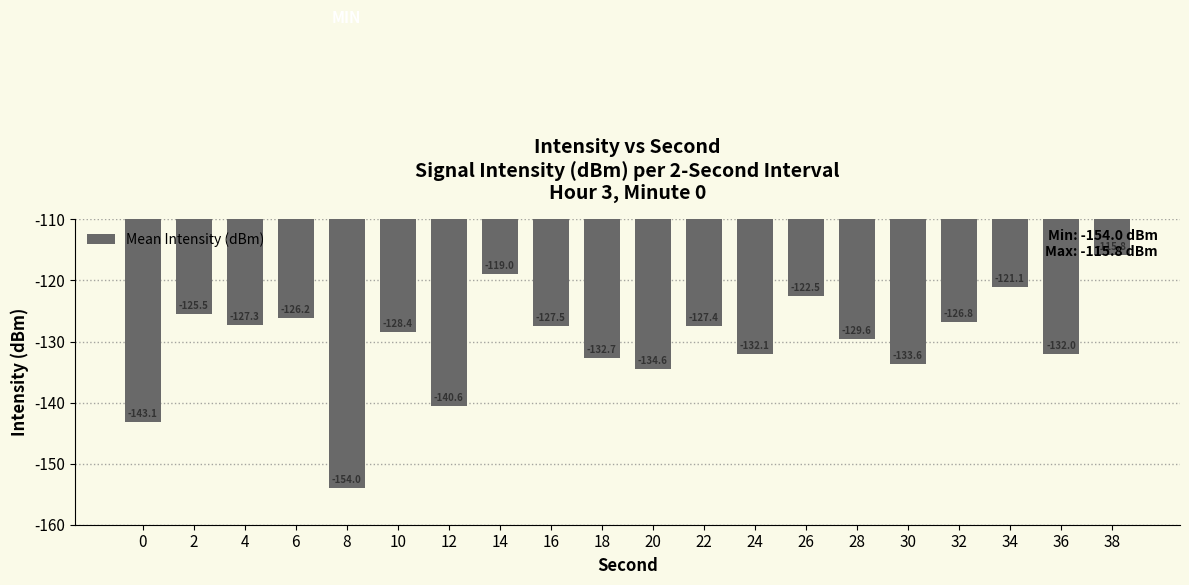

Rank the categories by value from lowest to highest.

8, 0, 12, 20, 30, 18, 24, 36, 28, 10, 16, 22, 4, 32, 6, 2, 26, 34, 14, 38